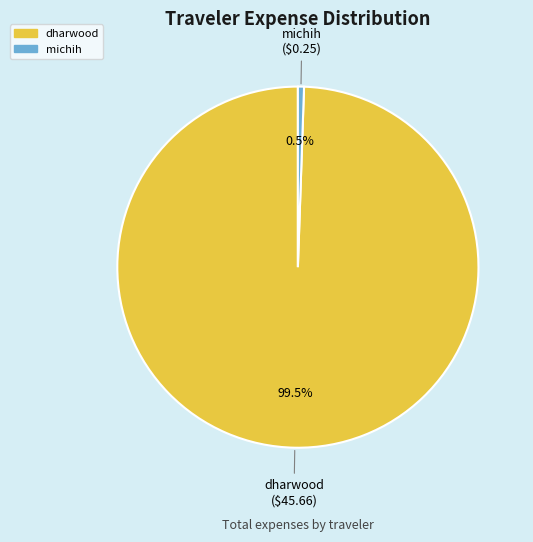

What is the smallest slice in the pie chart?

michih